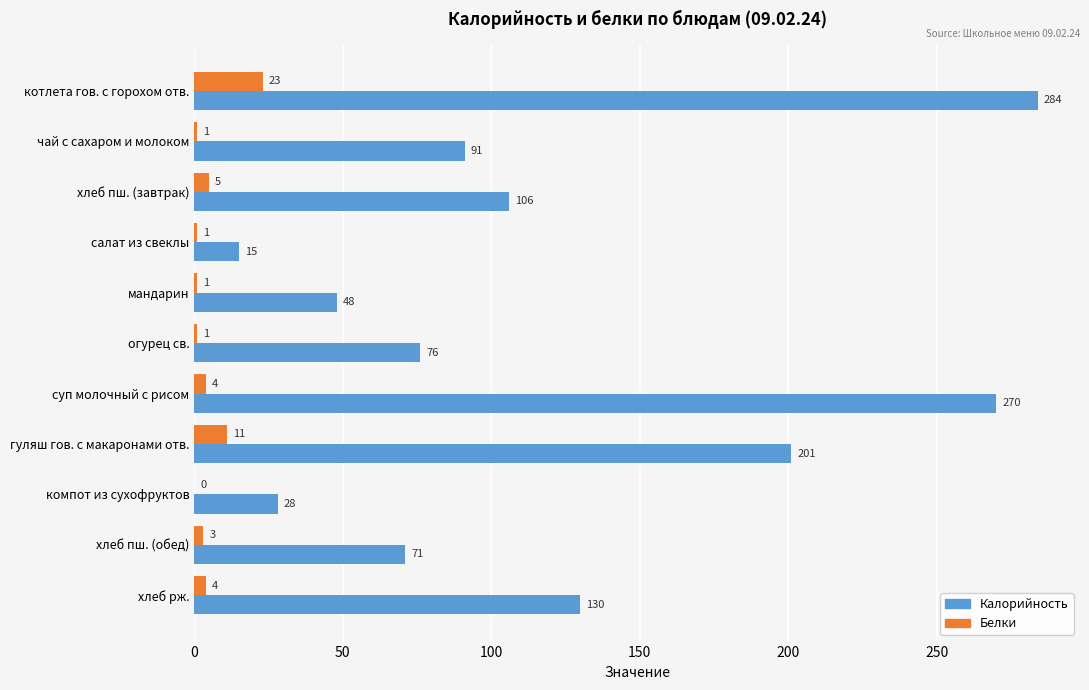

The Калорийность series shows 410 at котлета гов. с горохом отв.. True or false?

False